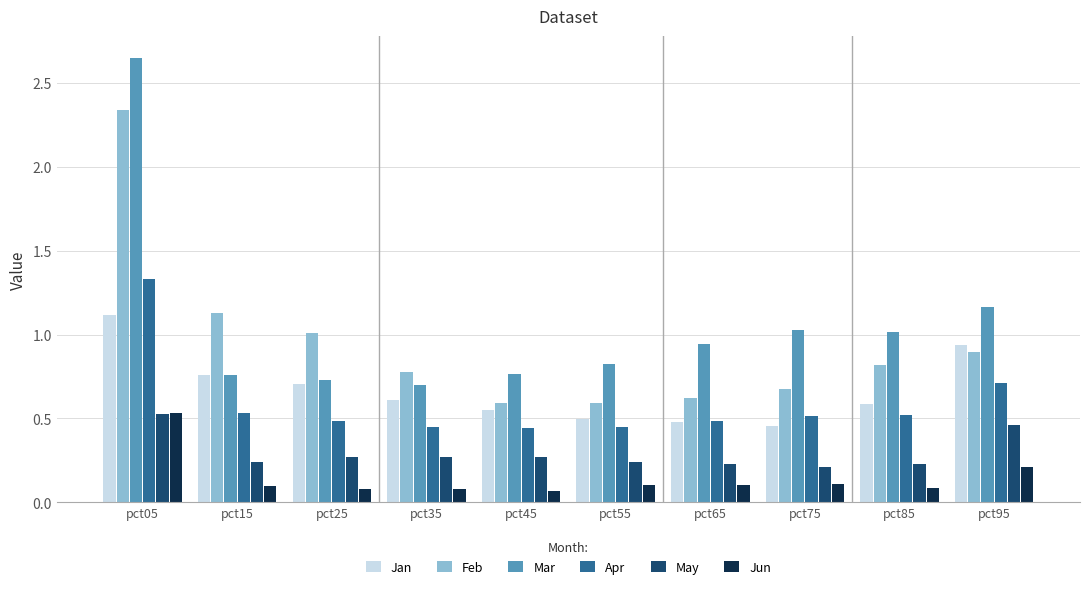

Which series has the largest range (max minus min)?

Mar